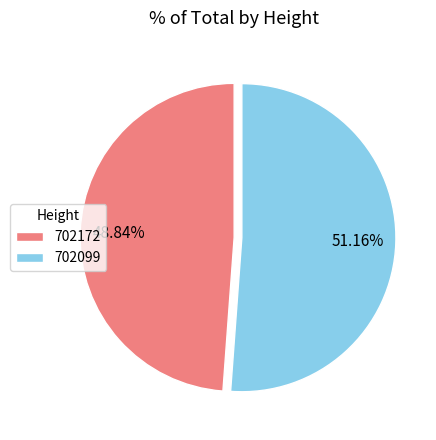

Which slice represents more than half of the pie?

702099